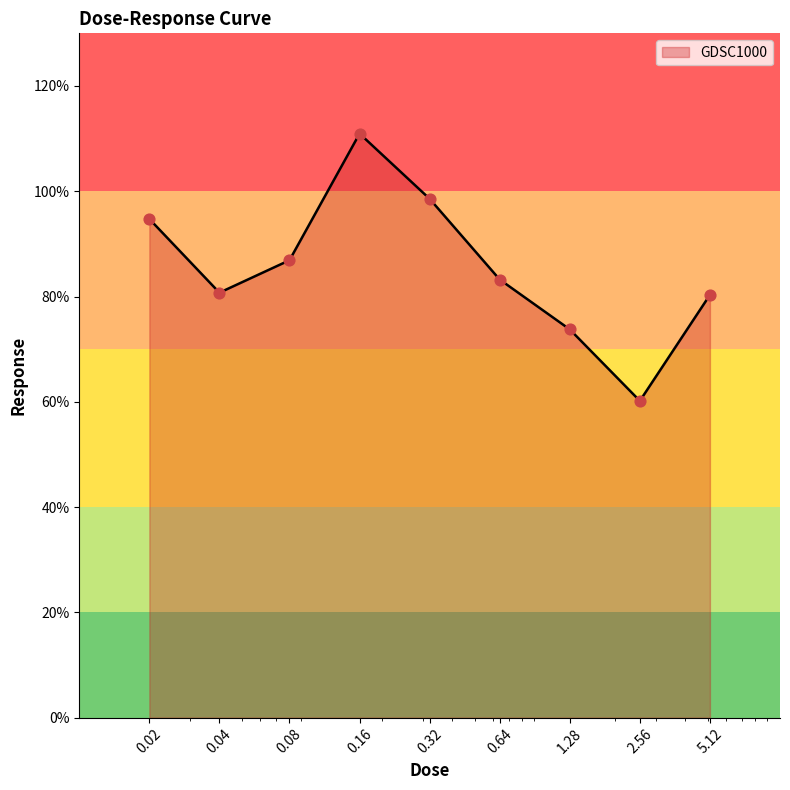

What is the smallest value displayed?

60.2